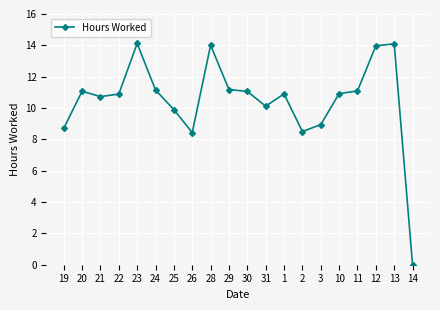

What value does the data have at 11?

11.1